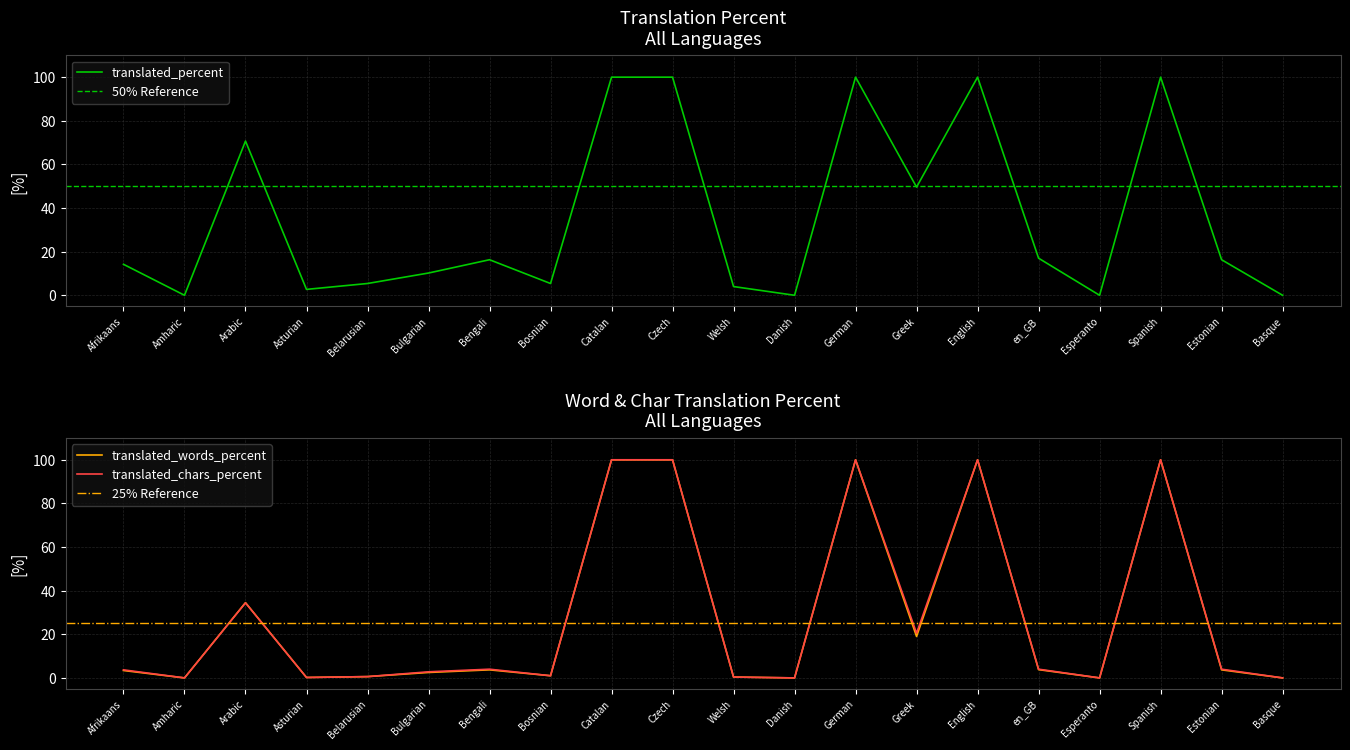

Which has a higher value, en_GB or Spanish?

Spanish